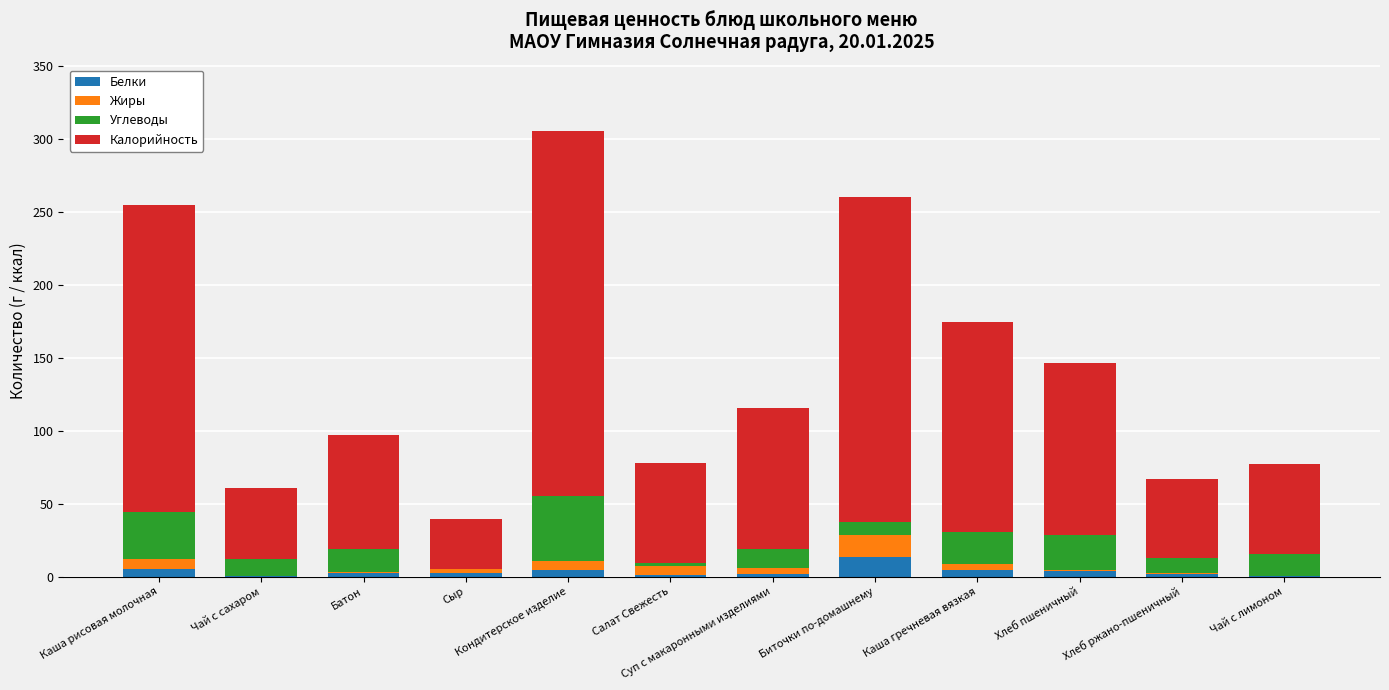

At which category is the sum across all series the highest?

Кондитерское изделие